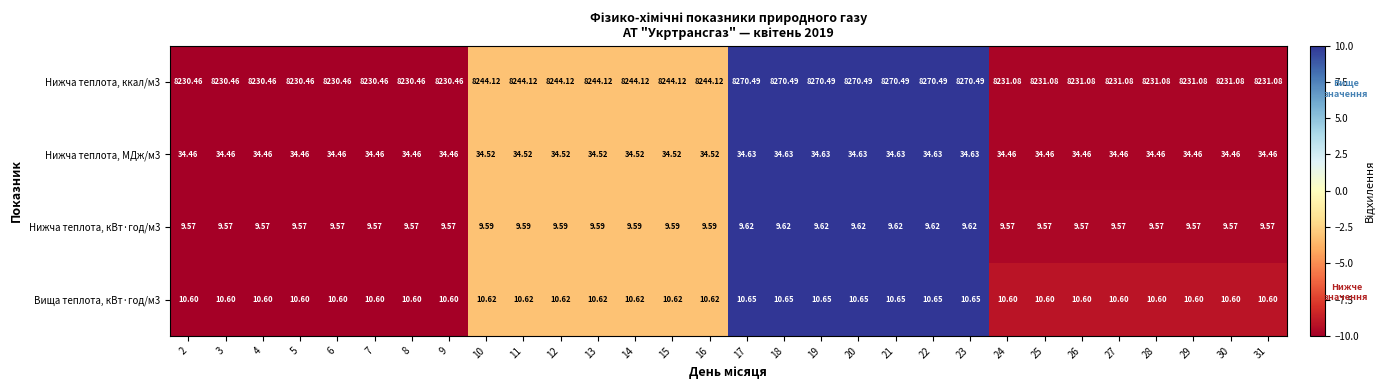

Is the value of Вища теплота, кВт·год/м3 at 20 greater than the value of Нижча теплота, ккал/м3 at 3?

No